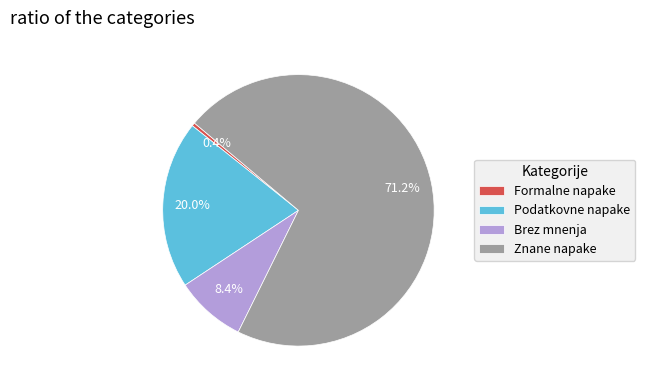

Do Brez mnenja and Podatkovne napake together represent more than half of the pie?

No